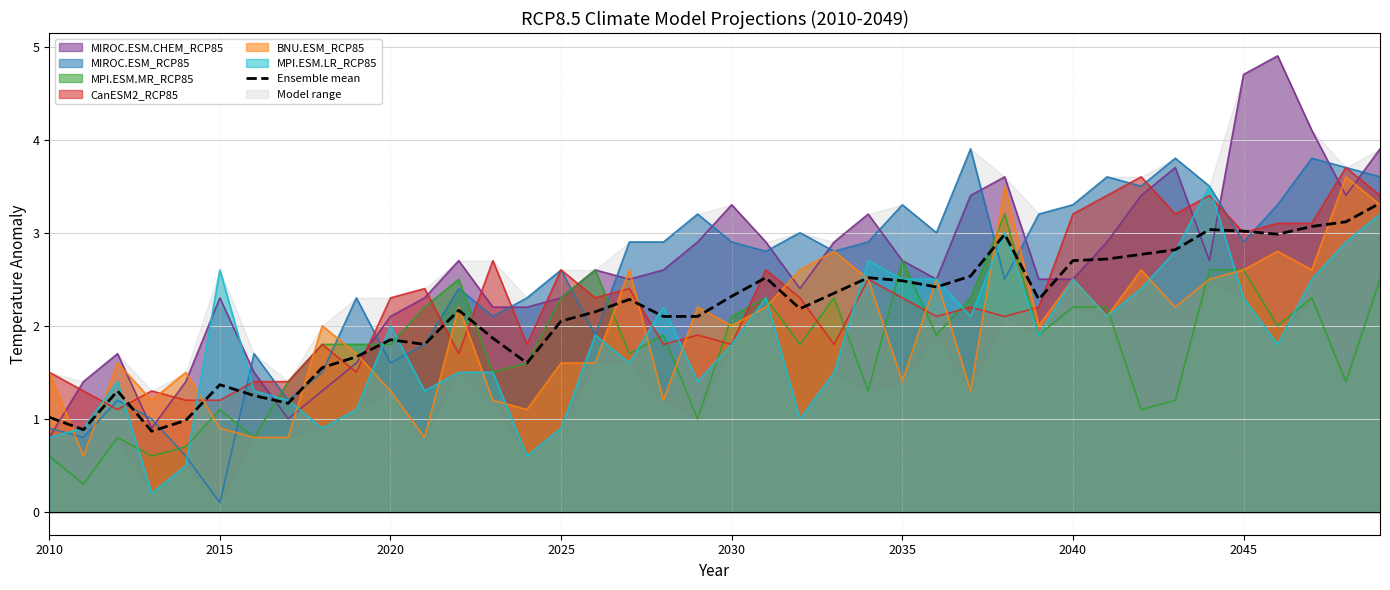

True or false: MPI.ESM.MR_RCP85 and MIROC.ESM_RCP85 cross at least once.

True